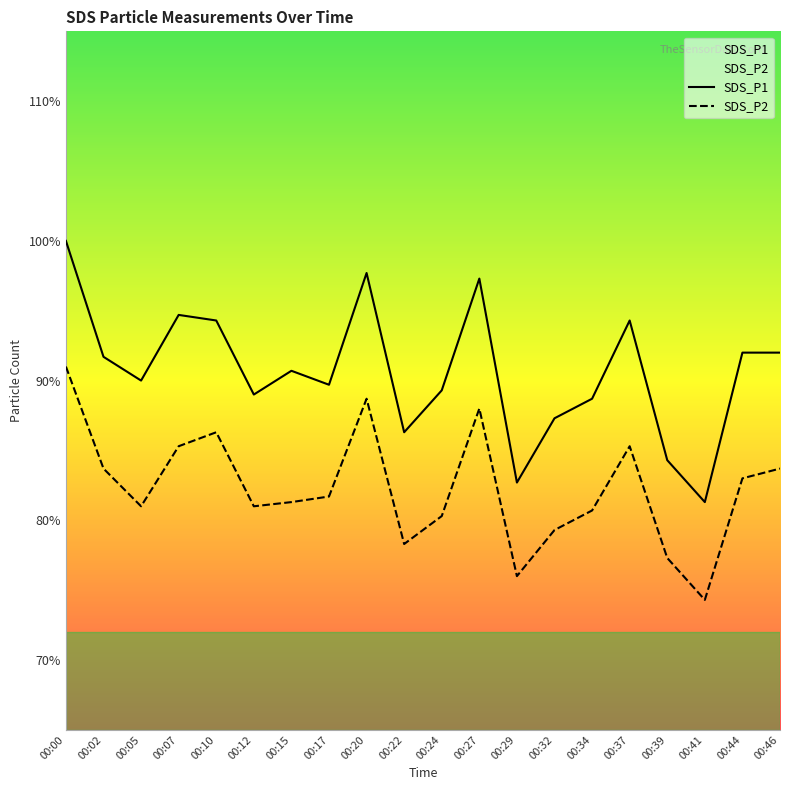

Count the number of categories in the chart.

20